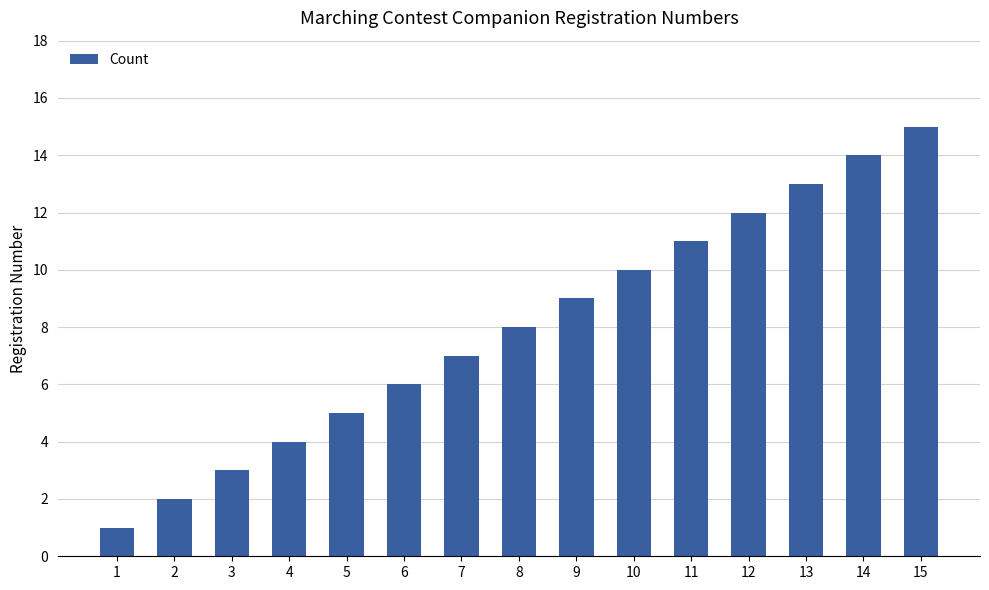

What is the sum of the values at 3 and 12?

15